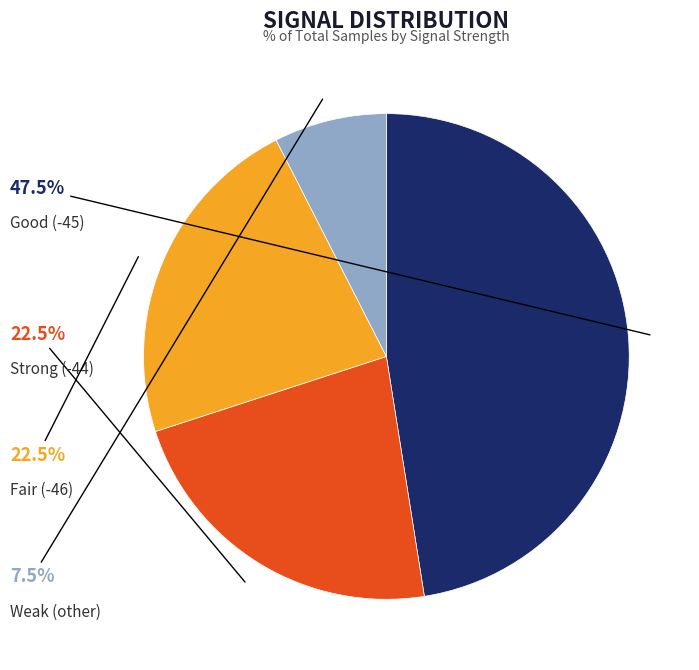

Does any single category account for the majority?

No